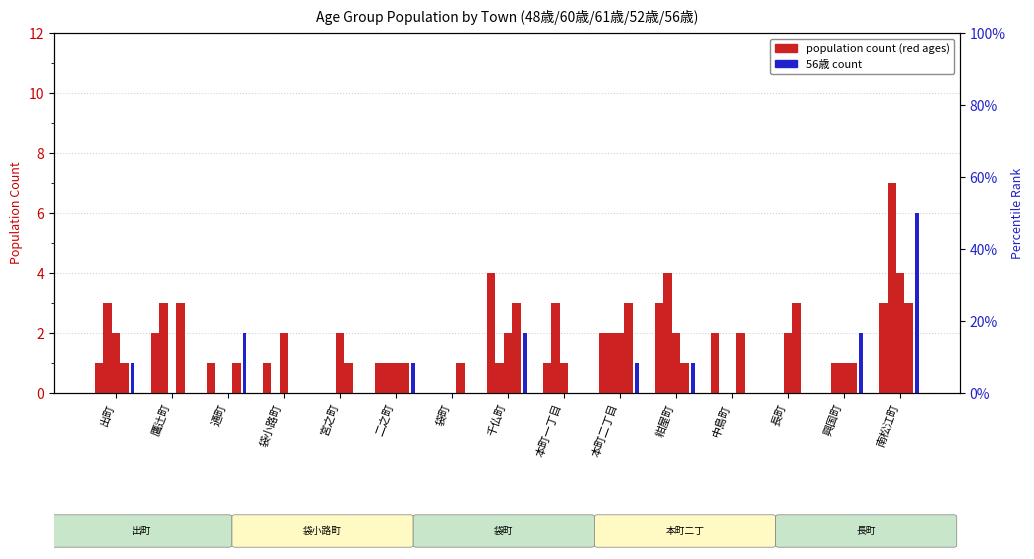

What is the difference between the second highest and second lowest values in the 56歳 series?

2